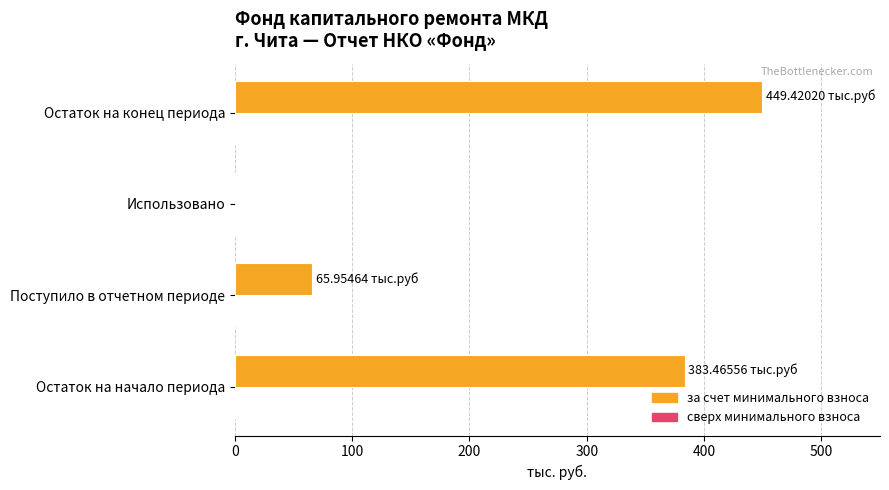

At which label is the value closest to 224?

Поступило в отчетном периоде